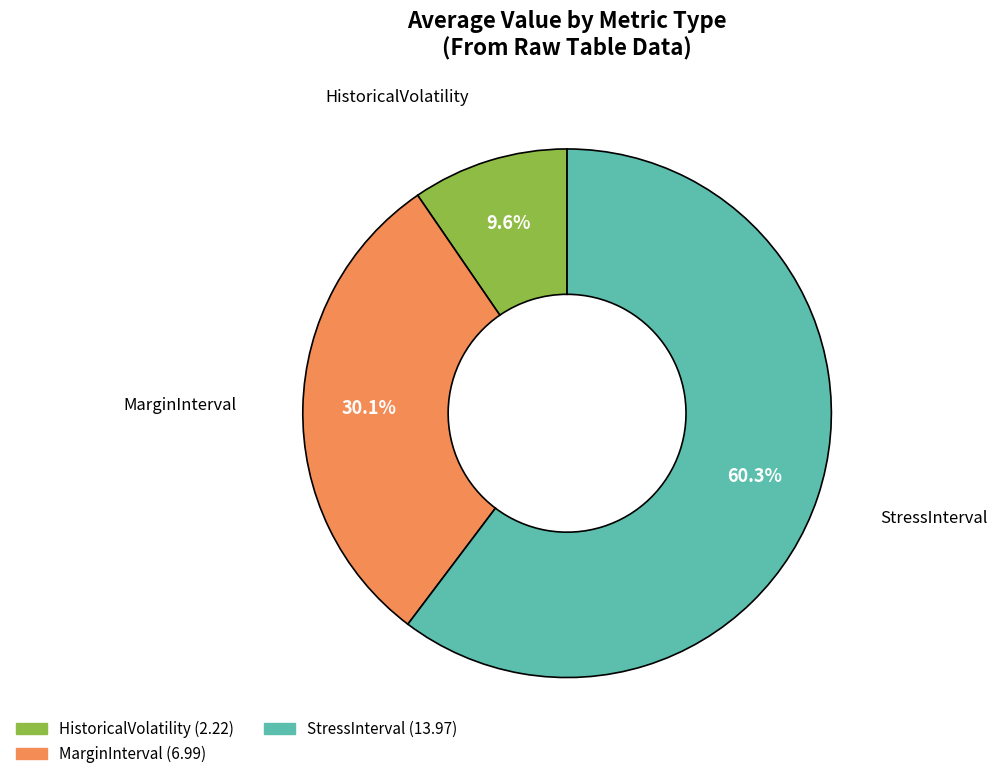

Is there any slice that represents more than half of the pie?

Yes